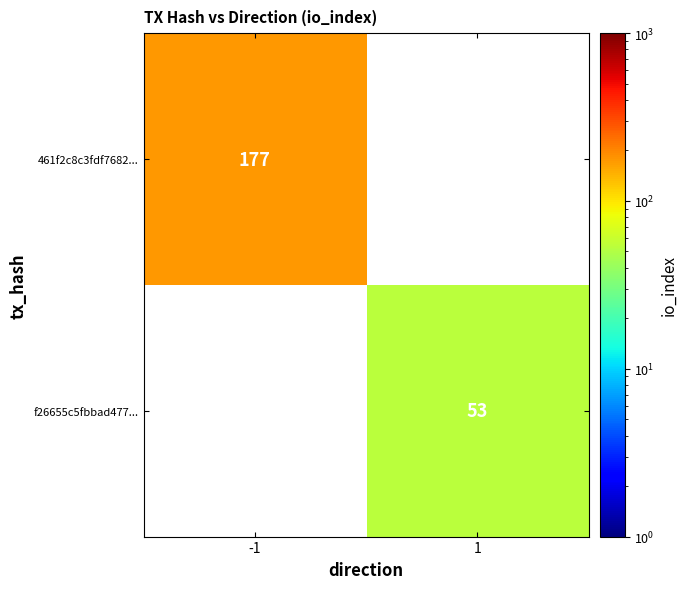

At which category does the chart reach its peak across all series?

-1